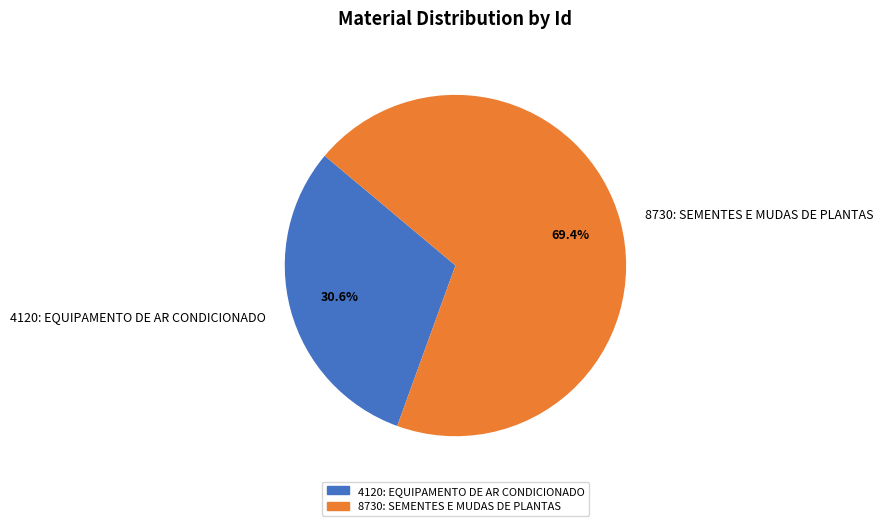

To the nearest percent, what is the difference between the largest and smallest slice percentages?

39%